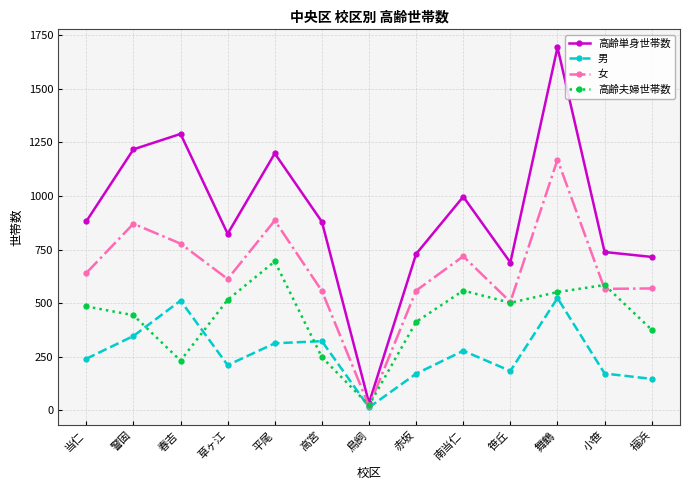

What is the difference between the 高齢単身世帯数 values at 南当仁 and 草ヶ江?

173